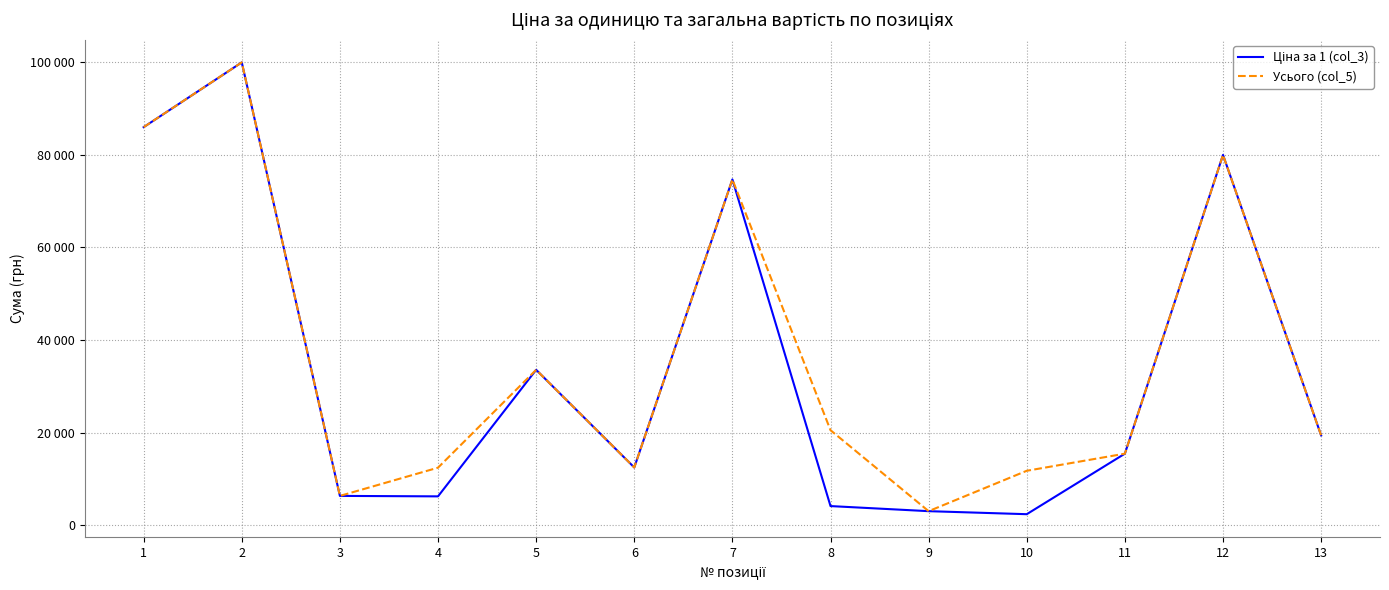

Is this an area chart (filled region under the line)?

No